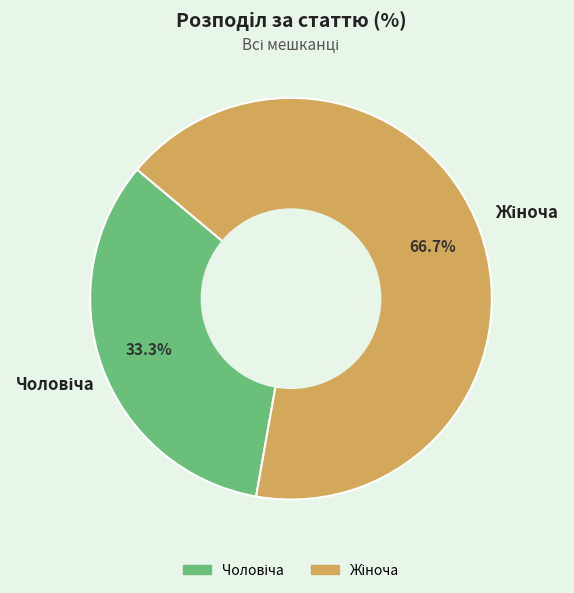

Is there a majority slice in this chart?

Yes